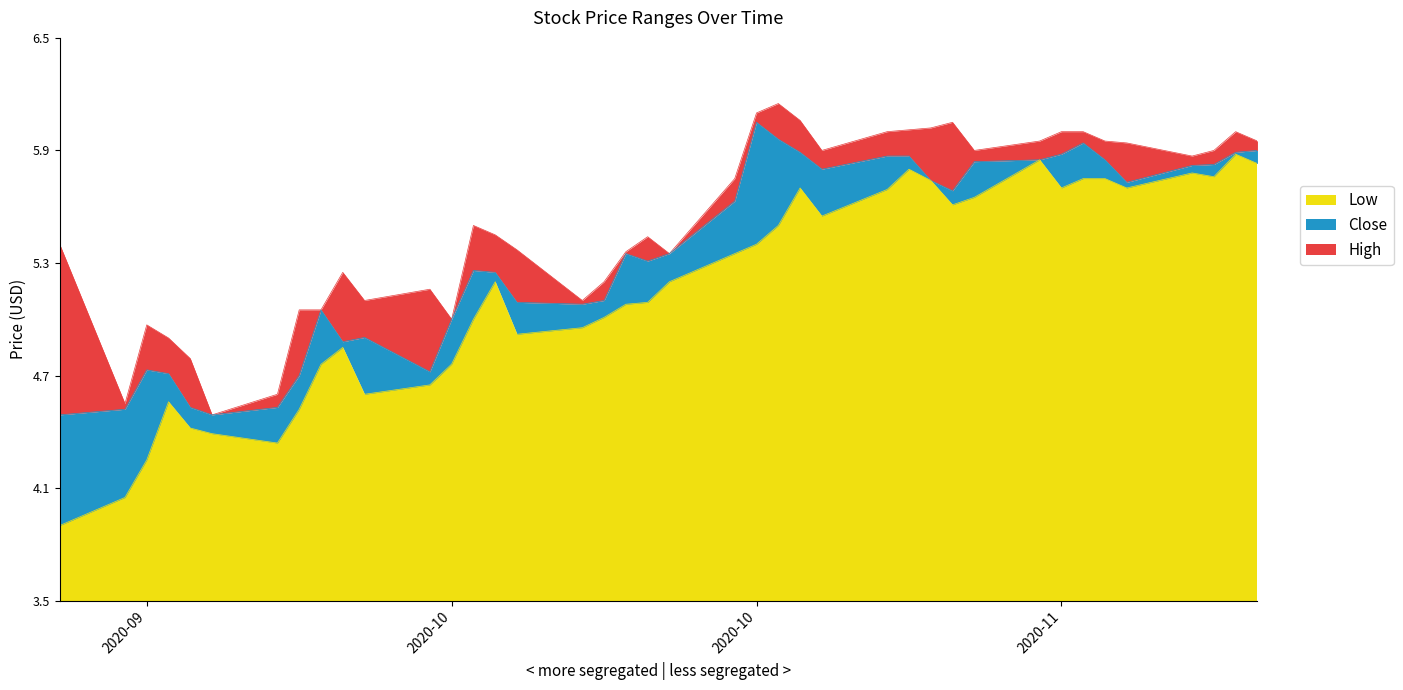

Which series has the largest range (max minus min)?

Low